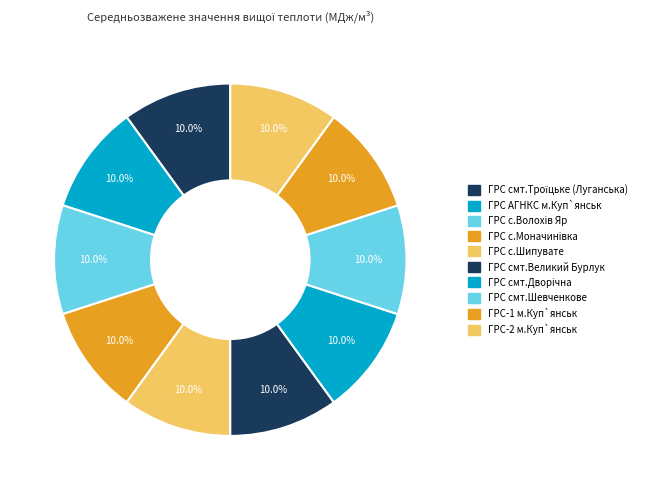

To the nearest percent, what percentage of the pie is ГРС с.Волохiв Яр?

10%